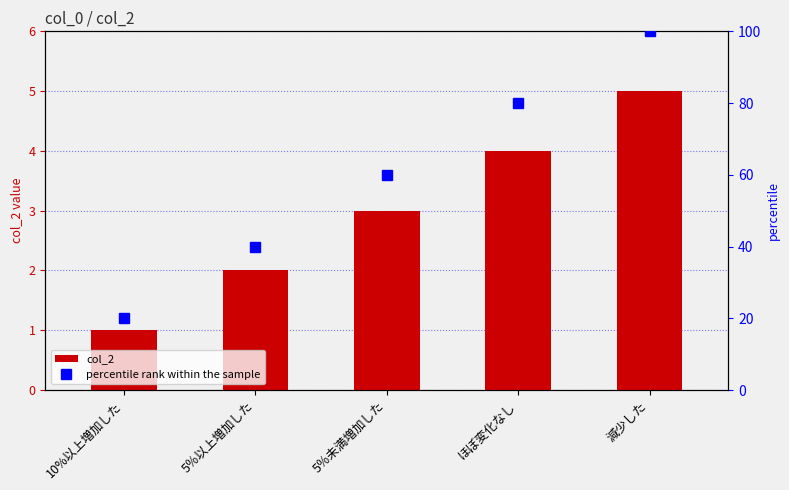

Which series has the largest total across all categories?

percentile rank within the sample